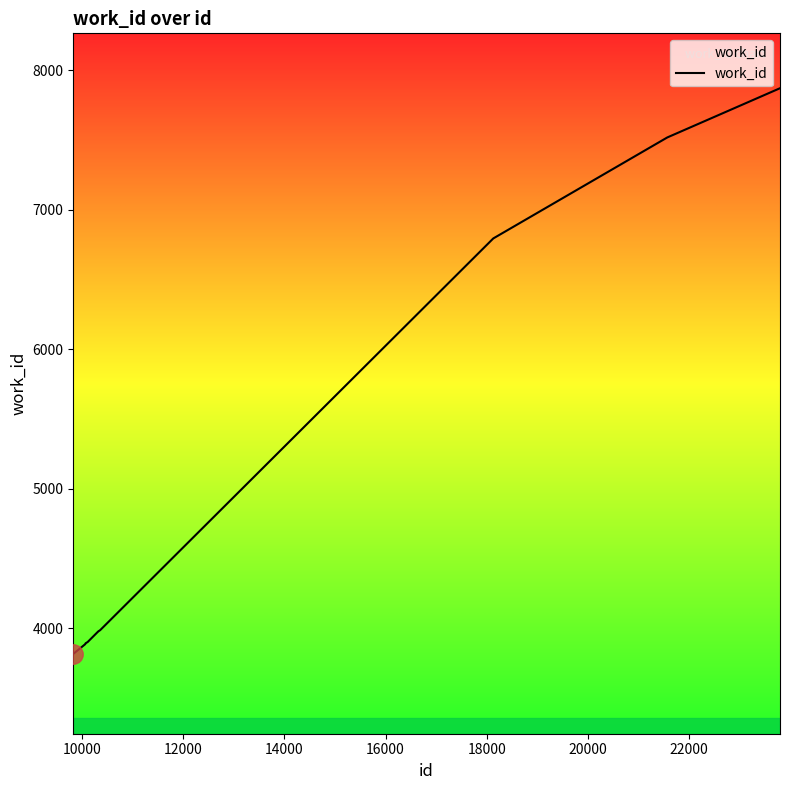

What is the difference between the second highest and minimum values?

3703